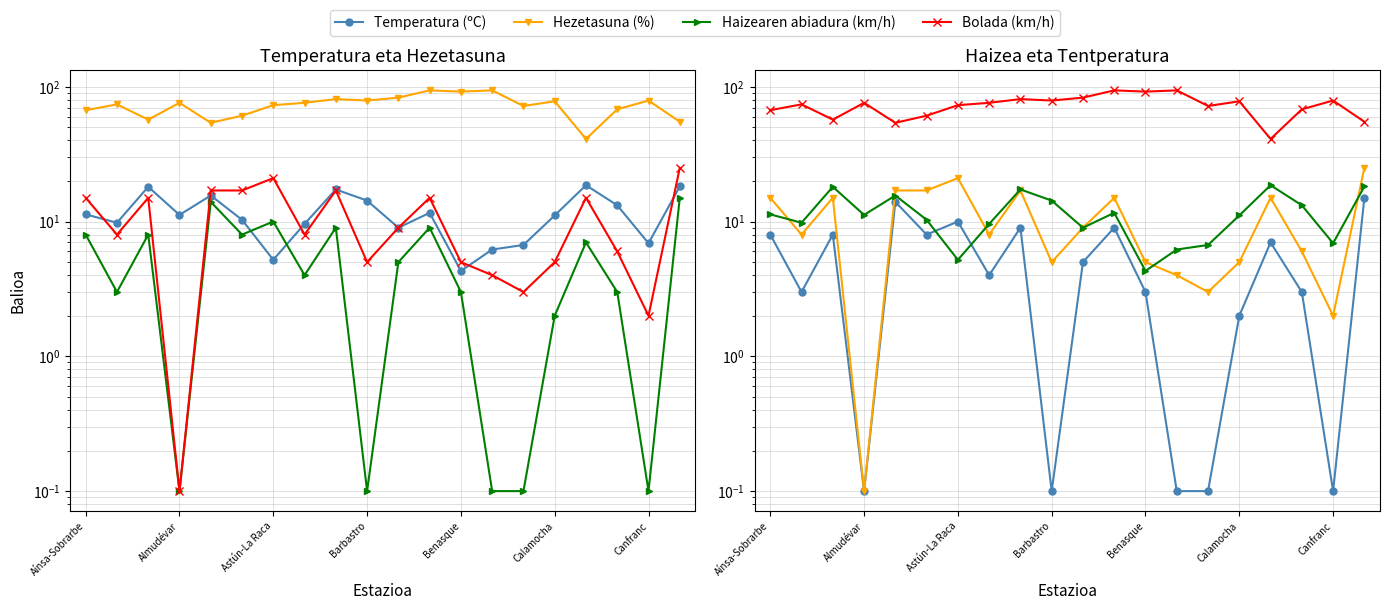

Which series has the widest spread of values?

Hezetasuna (%)